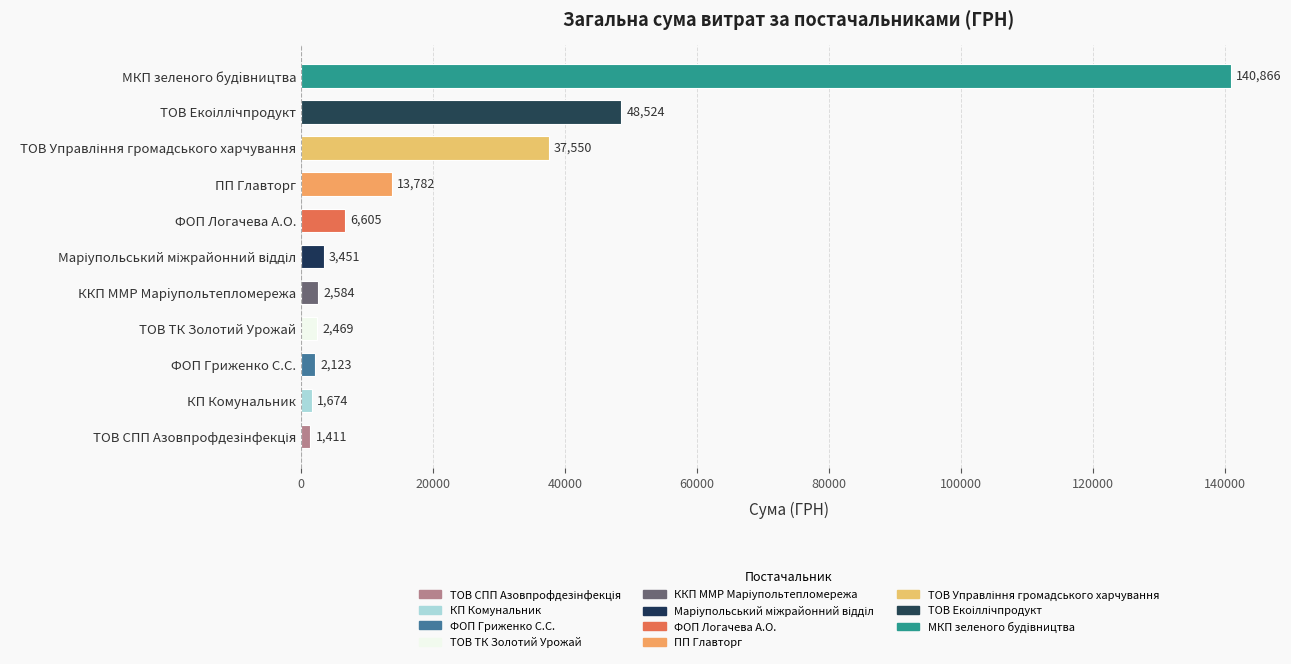

What value does the data have at ТОВ ТК Золотий Урожай?

2469.0